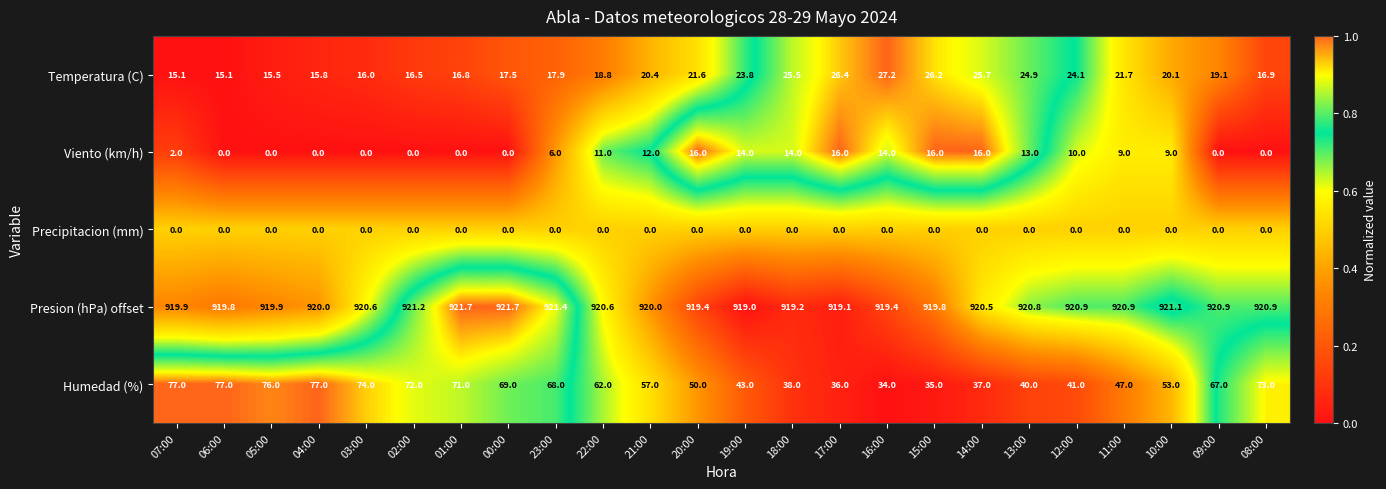

How many distinct data groups are displayed?

5